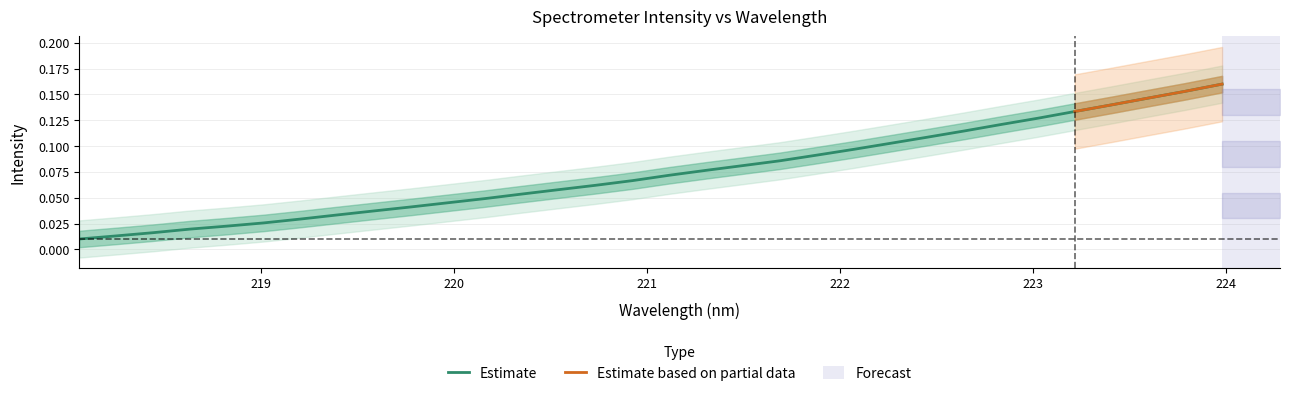

What is the difference between the values at 223.0264 and 220.3533?

0.1